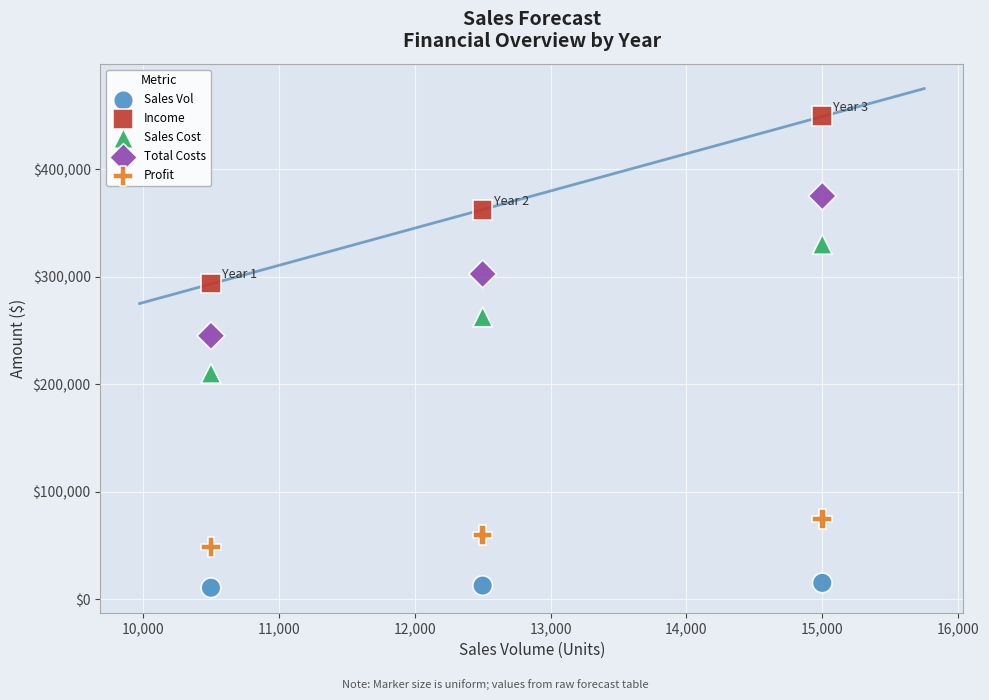

Which series contains the lowest Y value?

Sales Vol